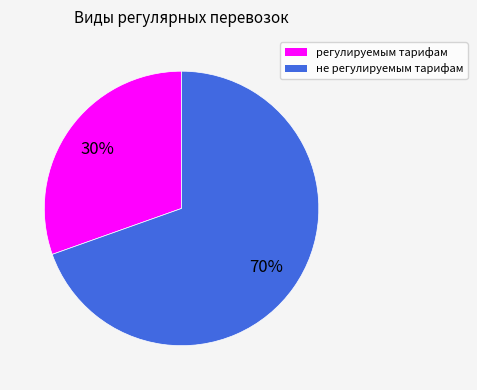

Count the number of slices in the pie.

2